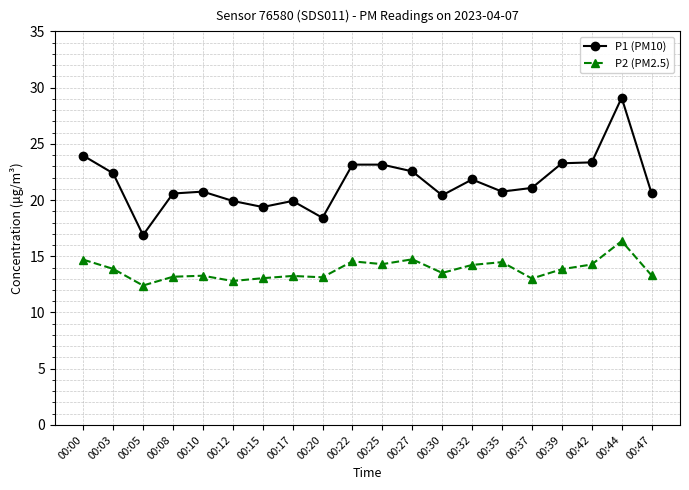

What is the difference between the P2 (PM2.5) values at 00:37 and 00:35?

1.5